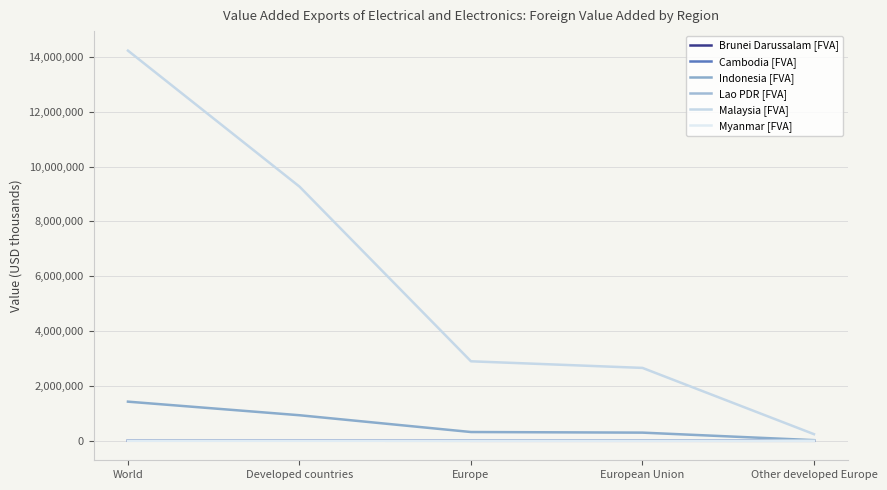

What is the sum of the Myanmar [FVA] values at Europe and World?

723.5